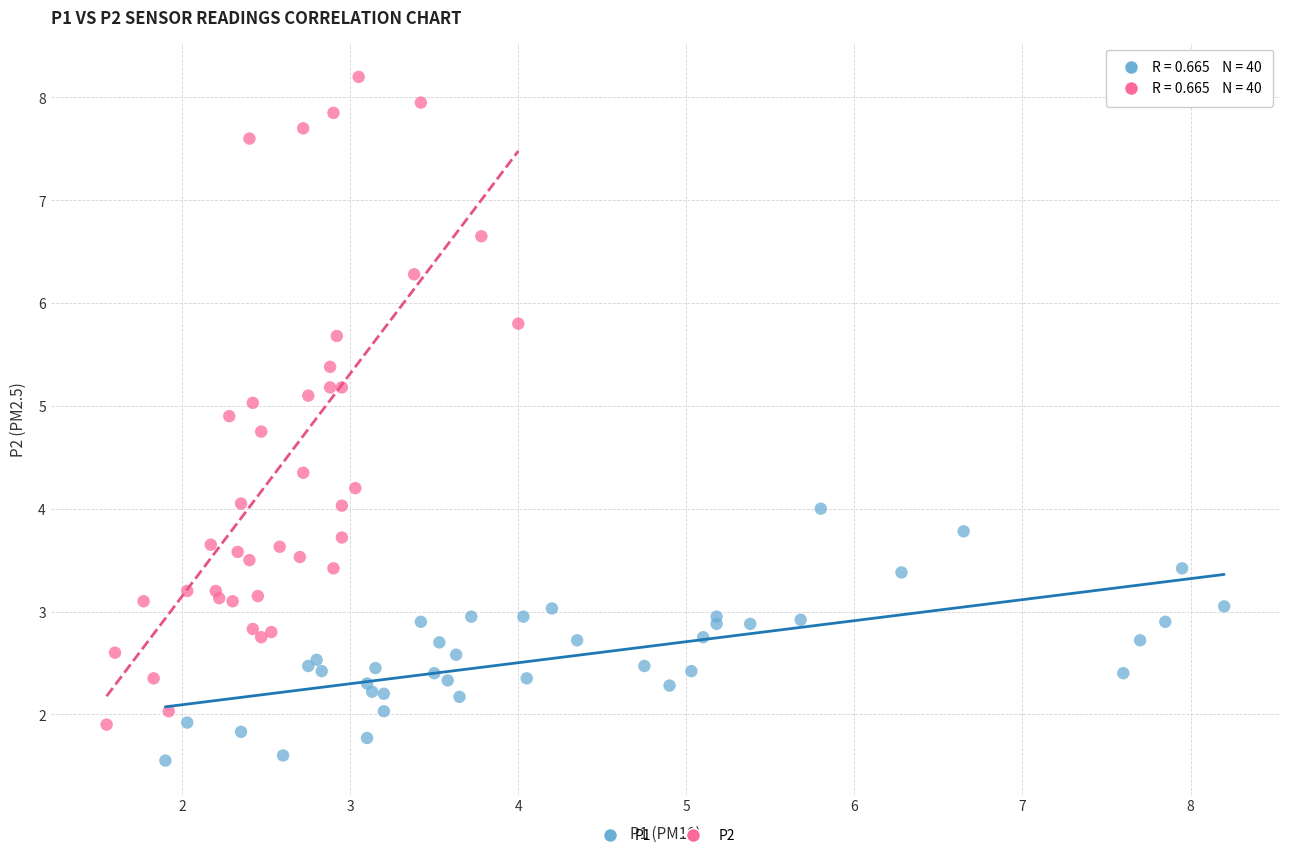

Which series reaches the minimum Y coordinate?

P1